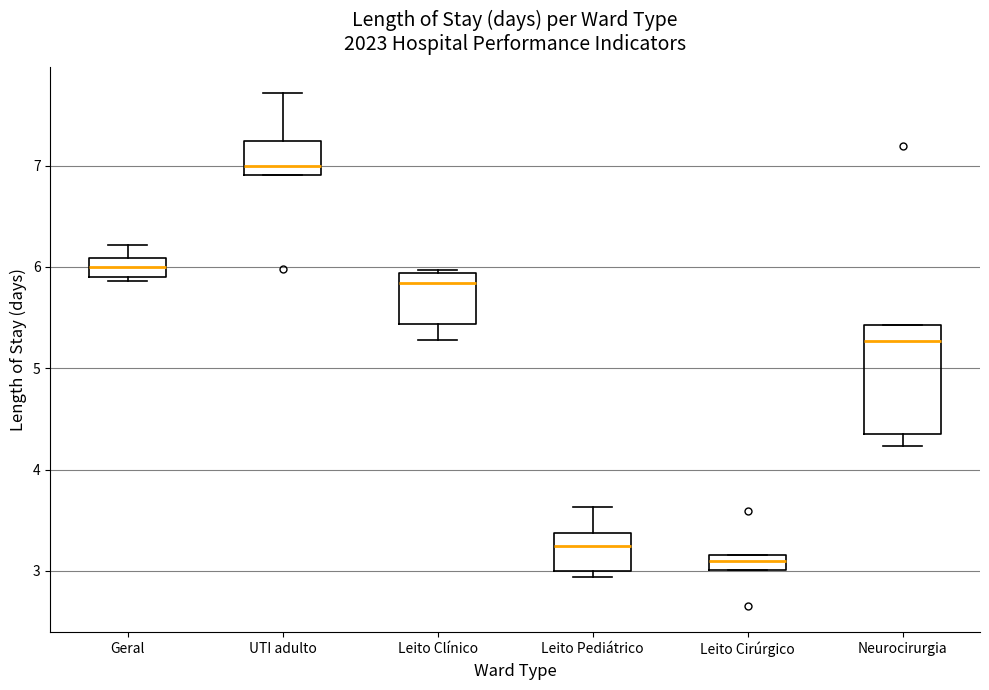

Where is the upper edge of the box for Leito Clínico on the y-axis? The values are not printed on the chart, so give them approximately, as read against the axis.

5.9